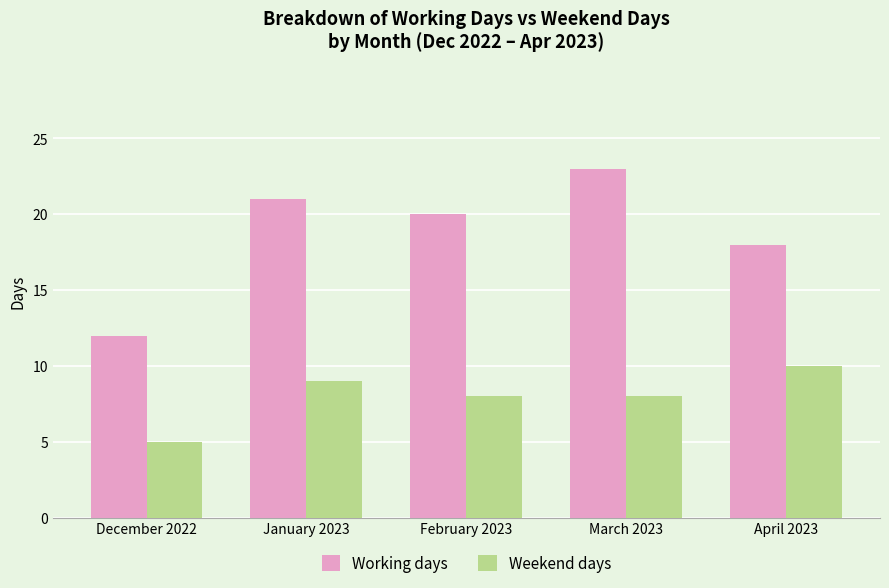

How many series are shown in this chart?

2